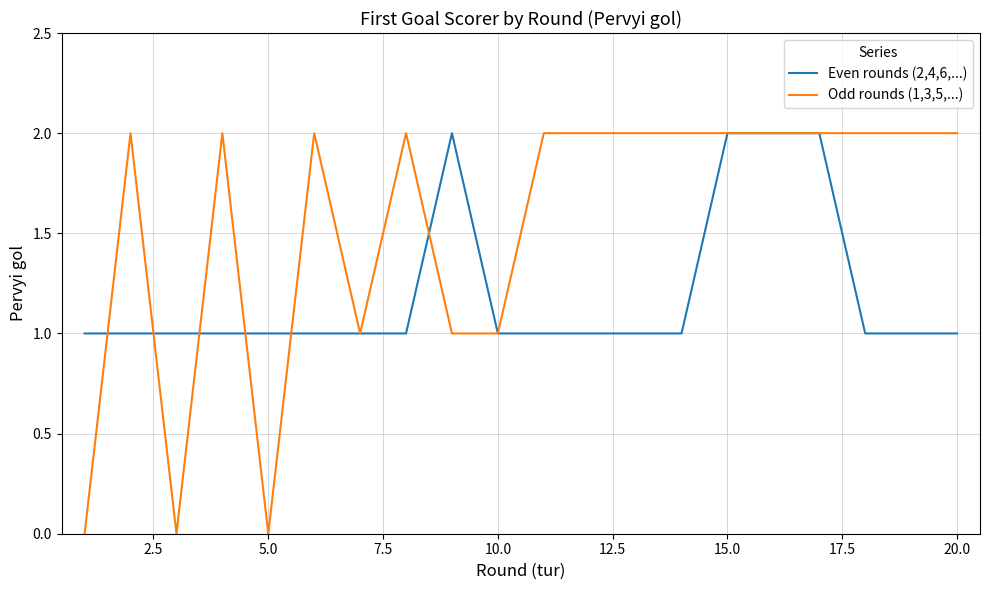

True or false: Odd rounds (1,3,5,...) and Even rounds (2,4,6,...) intersect in this chart.

True